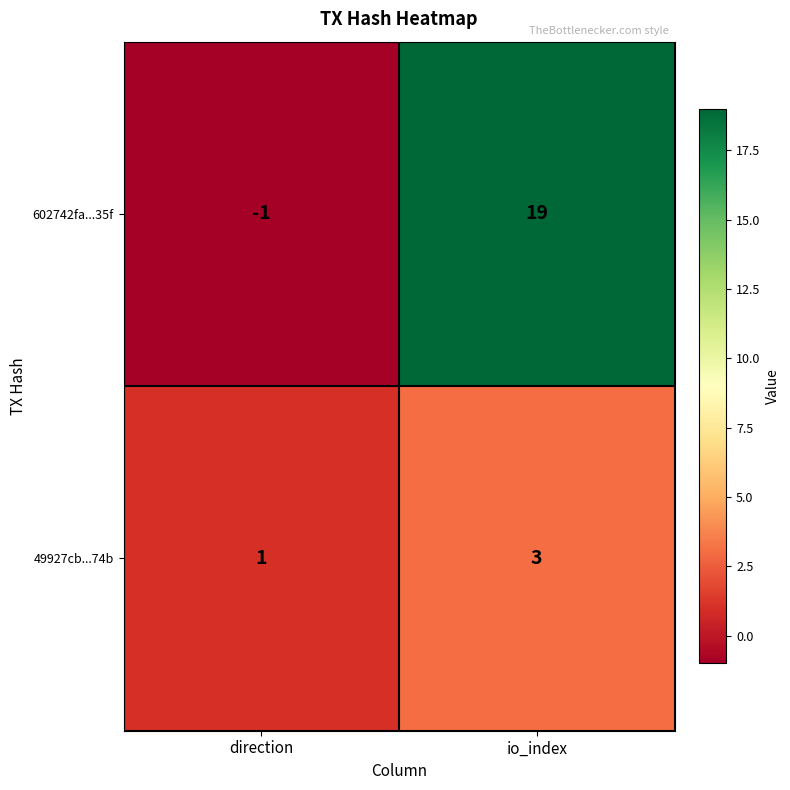

How many negative values does the 602742fa...35f series have?

1